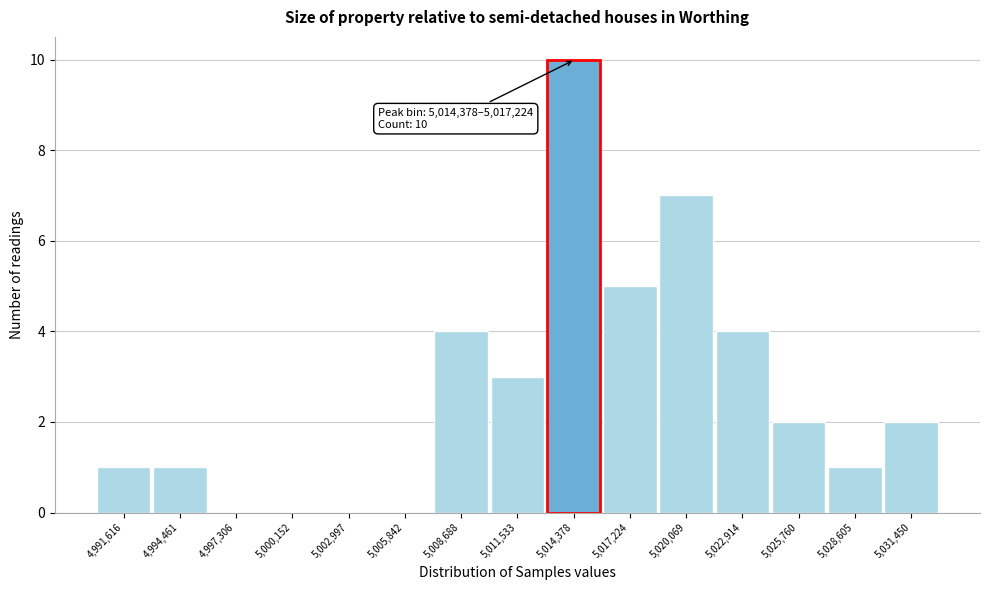

Reading right to left, list all the values displayed in this chart.

5,031,450=2	5,028,605=1	5,025,760=2	5,022,914=4	5,020,069=7	5,017,224=5	5,014,378=10	5,011,533=3	5,008,688=4	5,005,842=0	5,002,997=0	5,000,152=0	4,997,306=0	4,994,461=1	4,991,616=1